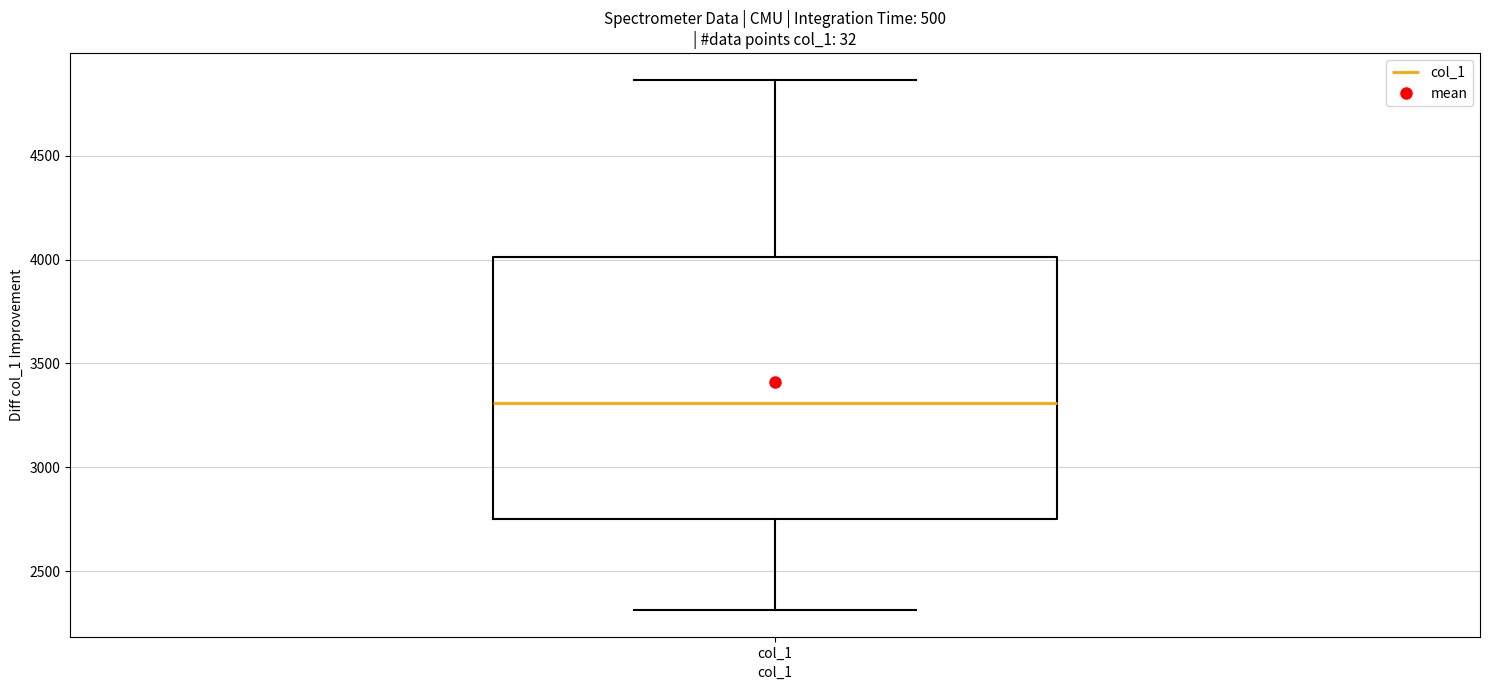

Read this box plot against the y-axis: the position of the median line, the range covered by the box, and the ends of both whiskers. The values are not printed on the chart, so give them approximately, as read against the axis.

median 3300, box 2750 to 4000, whiskers 2300 to 4850